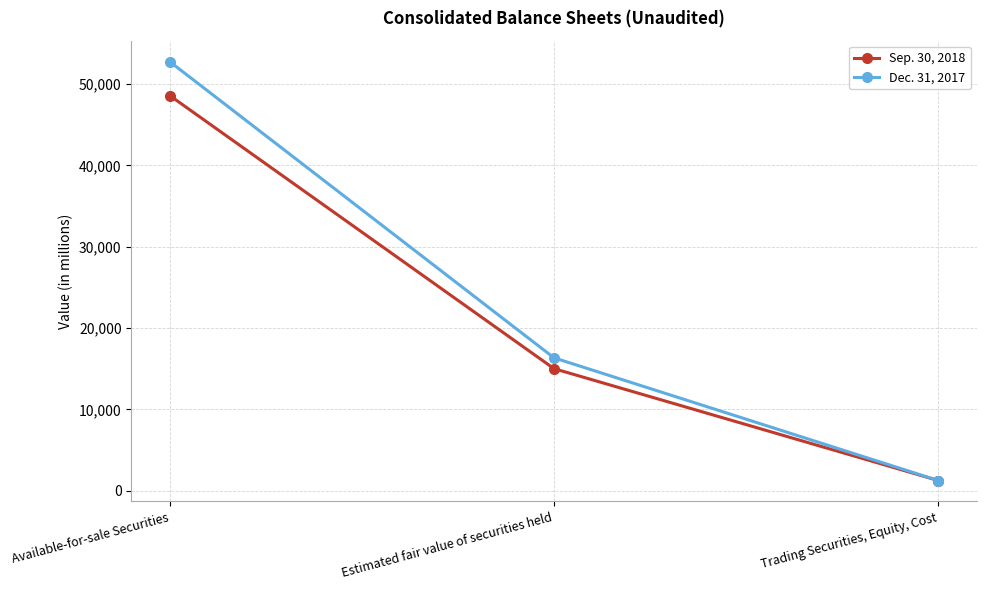

How many values in the Sep. 30, 2018 series are below 15016?

1